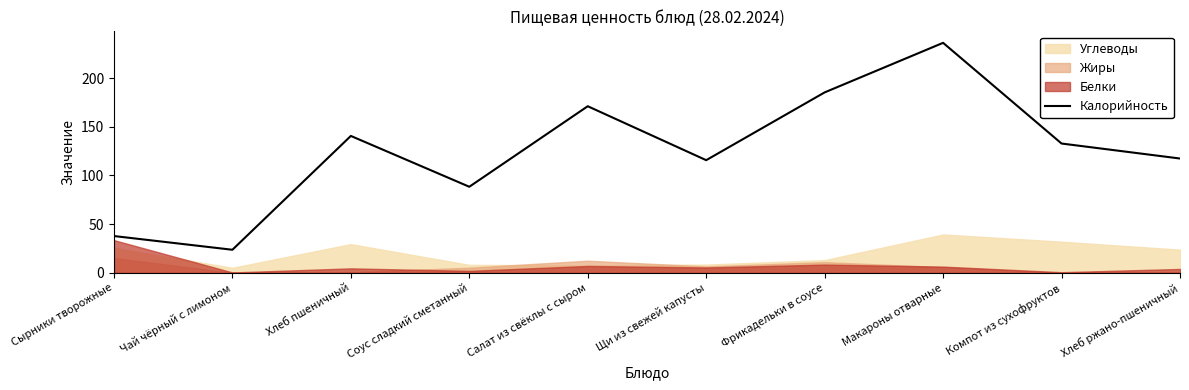

What is the maximum value for Калорийность?

236.2